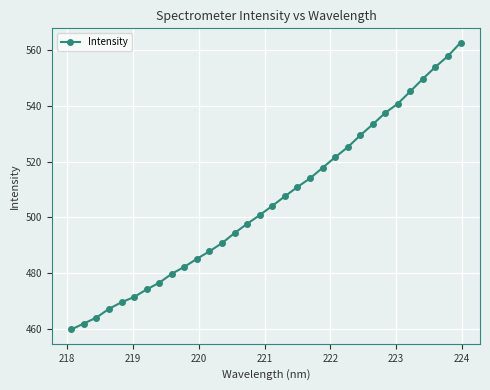

What is the minimum value shown in the chart?

459.9